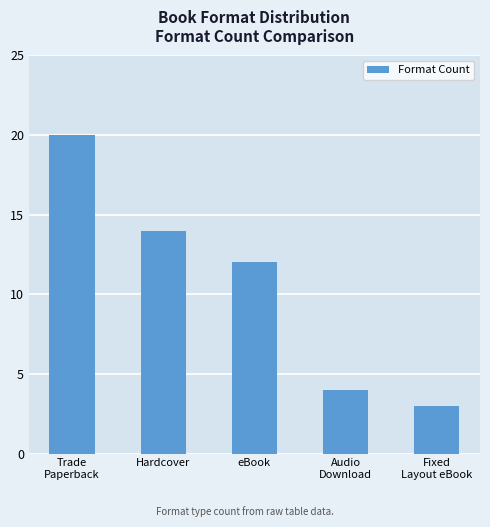

Reading left to right, transcribe all the data shown in this chart.

20	14	12	4	3